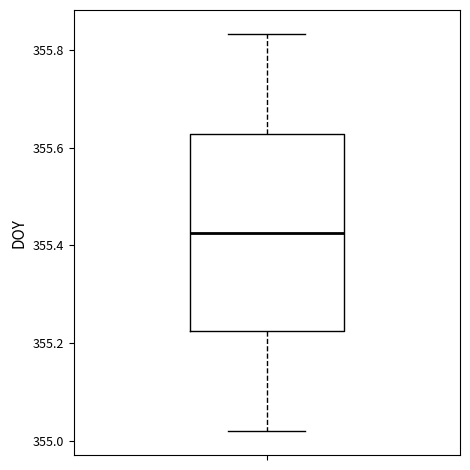

Transcribe this box plot: give where the median line is, the range the box spans, and where the two whiskers end, as read against the y-axis. The values are not printed on the chart, so give them approximately, as read against the axis.

median 355.42, box 355.22 to 355.62, whiskers 355.02 to 355.84